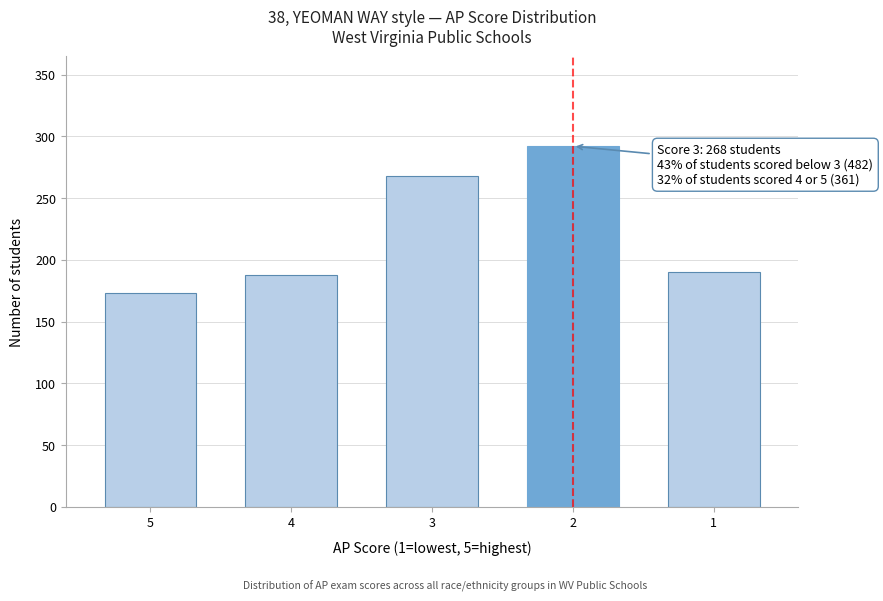

Reading left to right, what are all the values shown in this chart?

173	188	268	292	190